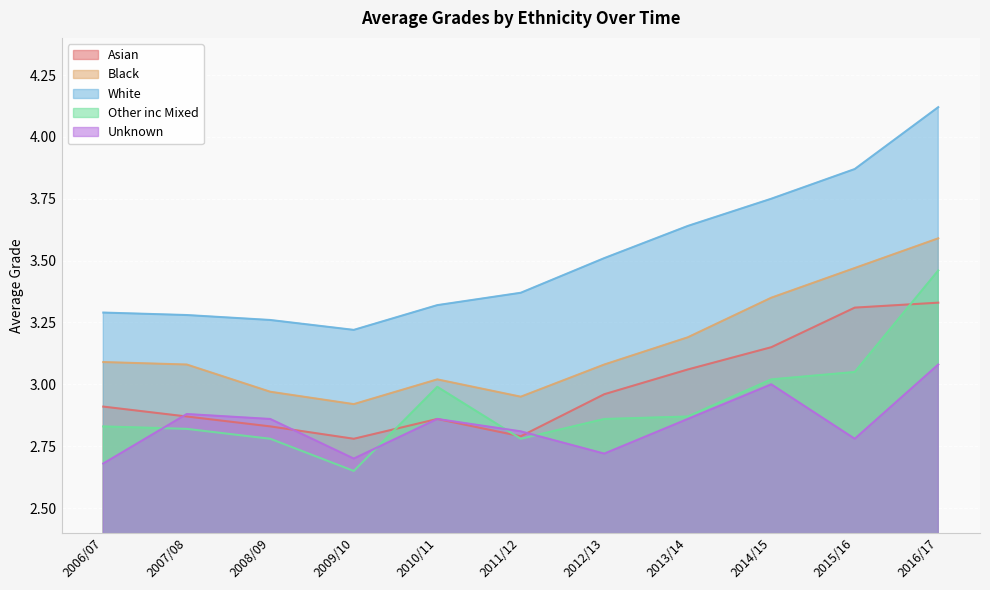

Which category has the highest value in the Asian series?

2016/17